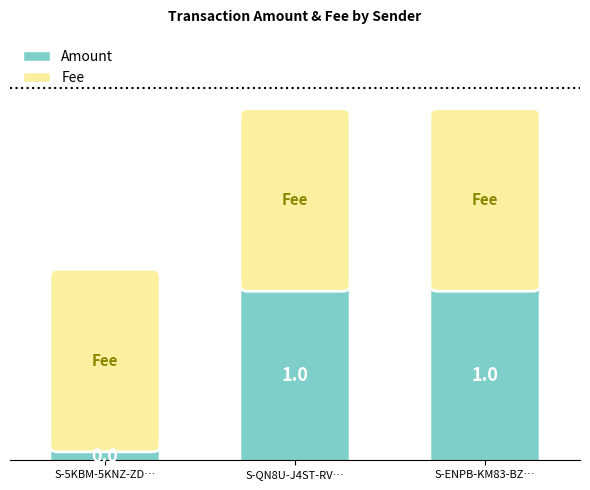

Which series has the widest spread of values?

Amount